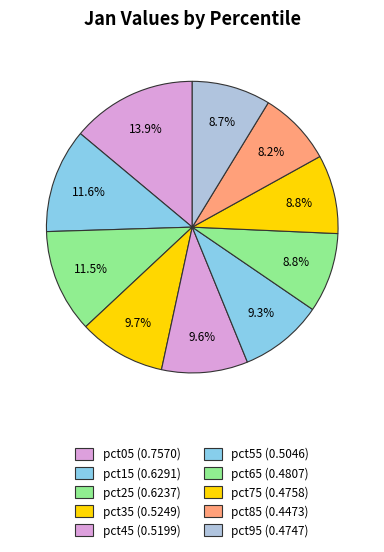

Count the number of slices in the pie.

10